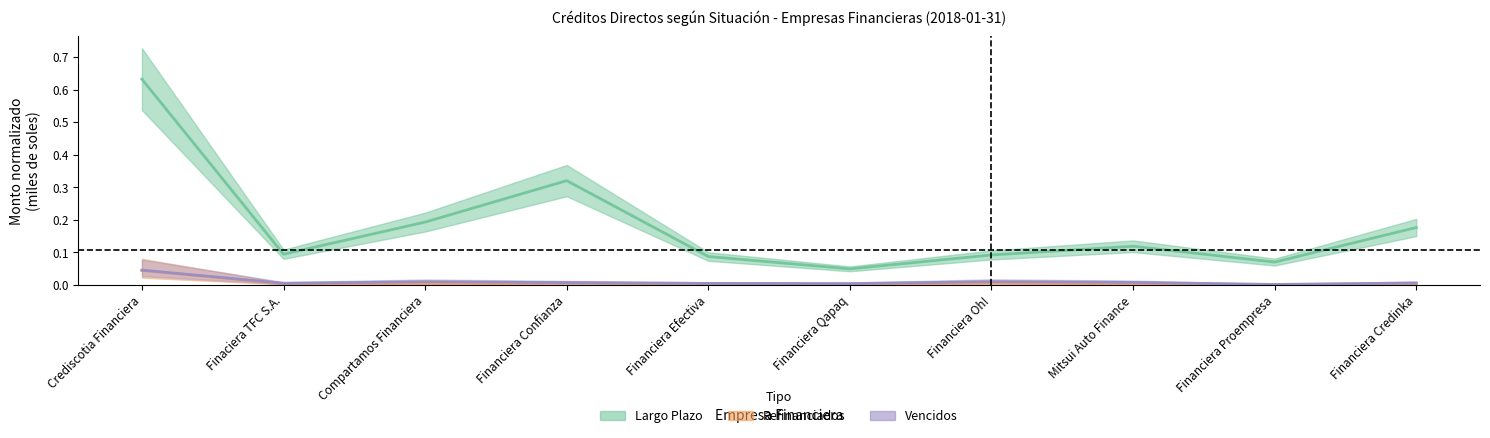

True or false: Largo Plazo has more than 0 interior local peaks.

True